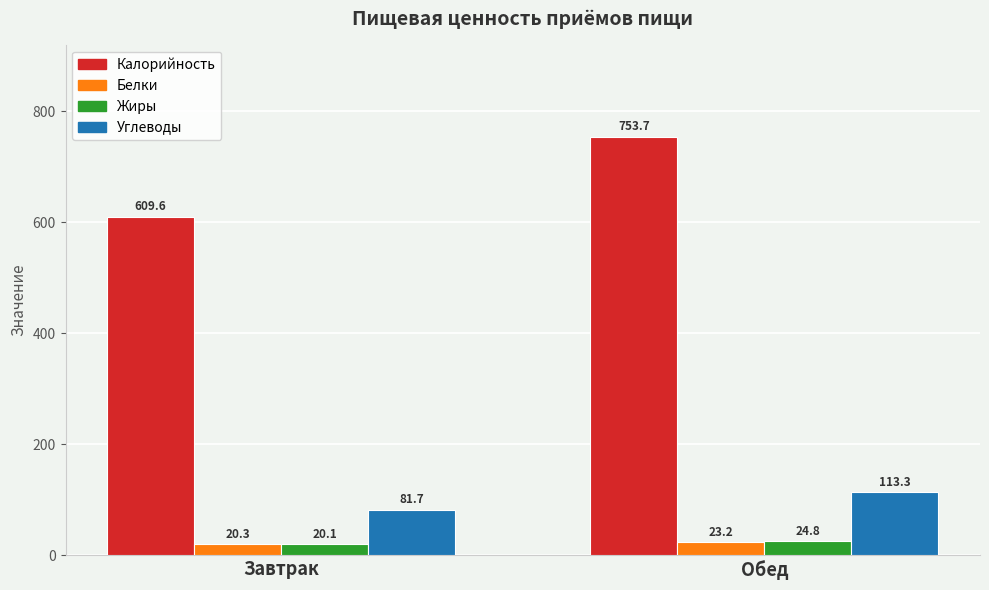

How many data points does each series have?

2